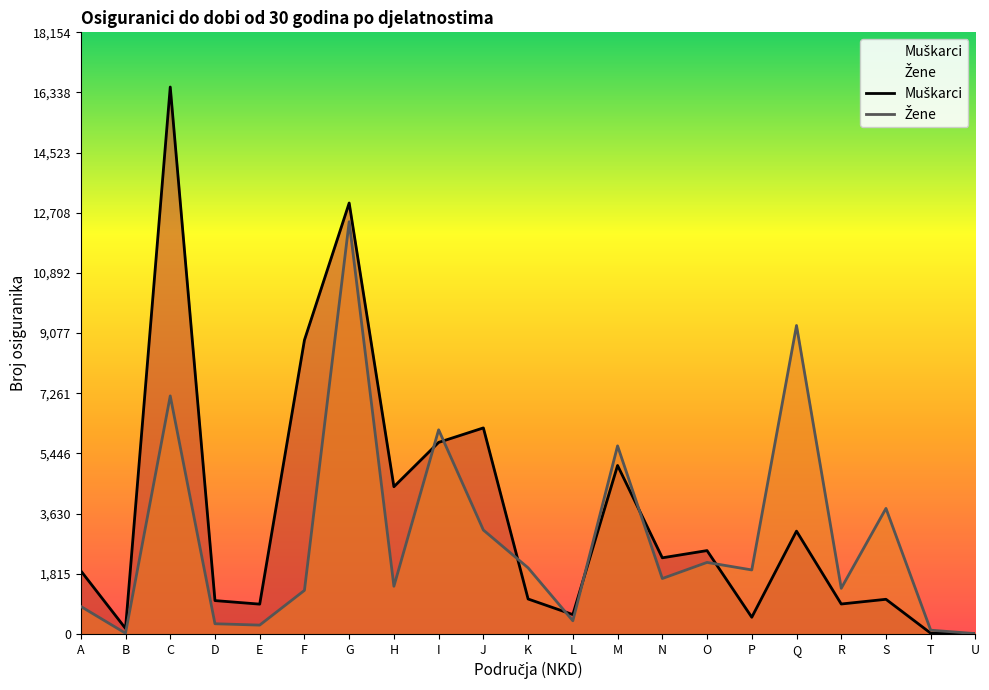

Reading left to right, transcribe all the data shown in this chart.

Muškarci: 1906	165	16504	1006	899	8868	13004	4442	5780	6217	1054	584	5084	2297	2515	503	3102	903	1045	22	9
Žene: 830	21	7183	307	266	1314	12439	1438	6160	3135	1994	397	5675	1672	2158	1931	9308	1377	3788	113	9